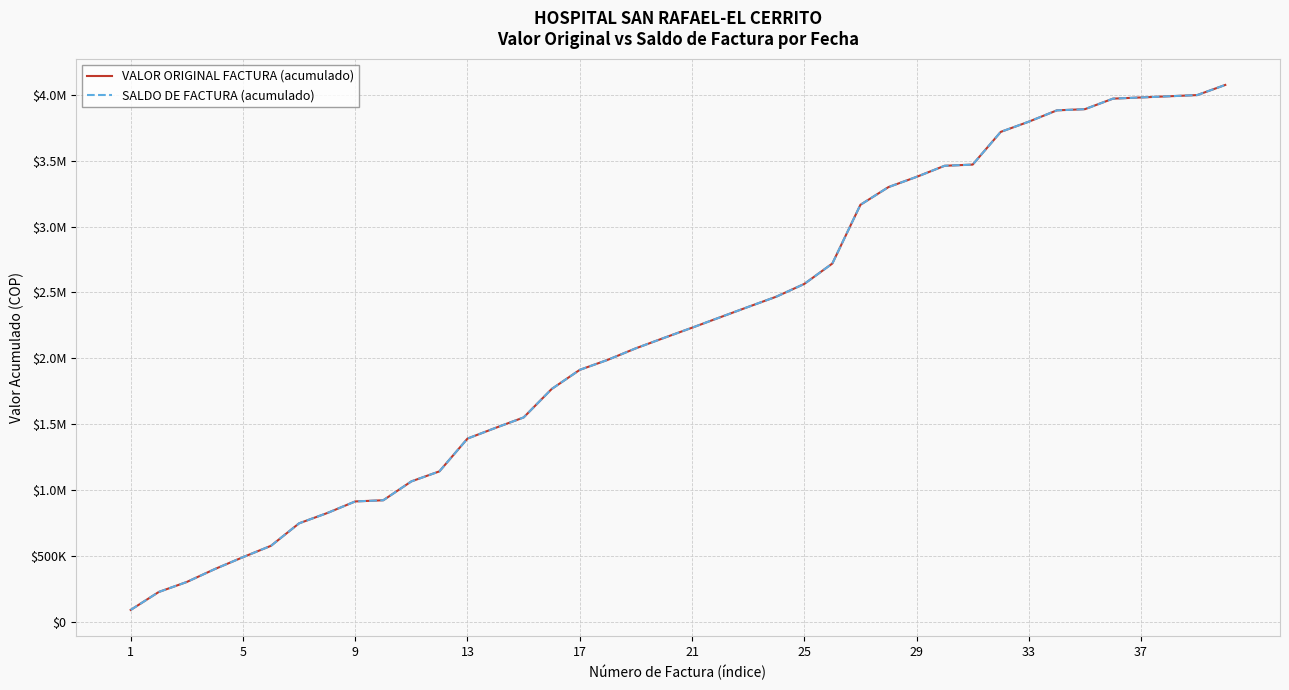

Reading right to left, what are all the values shown in this chart?

VALOR ORIGINAL FACTURA (acumulado): 4075823	3998823	3989823	3980823	3971823	3891823	3882823	3796823	3719323	3470923	3461923	3377623	3300123	3165623	2719800	2564800	2467700	2390200	2311400	2232300	2154800	2076100	1988600	1912300	1767000	1550900	1471900	1390500	1141600	1065400	922200	913200	824800	747000	576500	489900	399900	301800	225600	89400
SALDO DE FACTURA (acumulado): 4075823	3998823	3989823	3980823	3971823	3891823	3882823	3796823	3719323	3470923	3461923	3377623	3300123	3165623	2719800	2564800	2467700	2390200	2311400	2232300	2154800	2076100	1988600	1912300	1767000	1550900	1471900	1390500	1141600	1065400	922200	913200	824800	747000	576500	489900	399900	301800	225600	89400